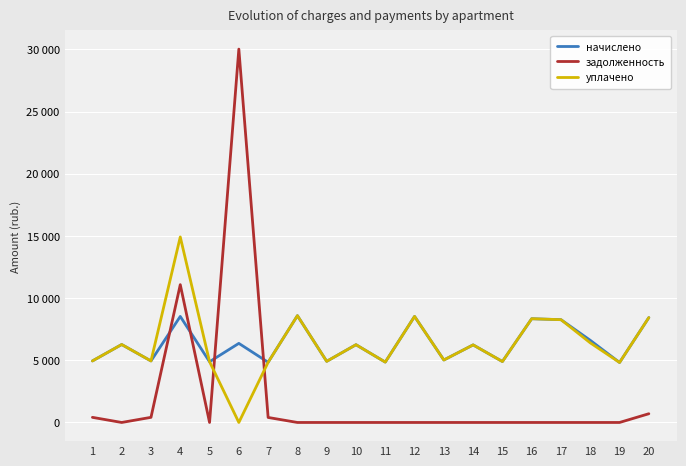

What are all the series names shown in the legend?

начислено, задолженность, уплачено